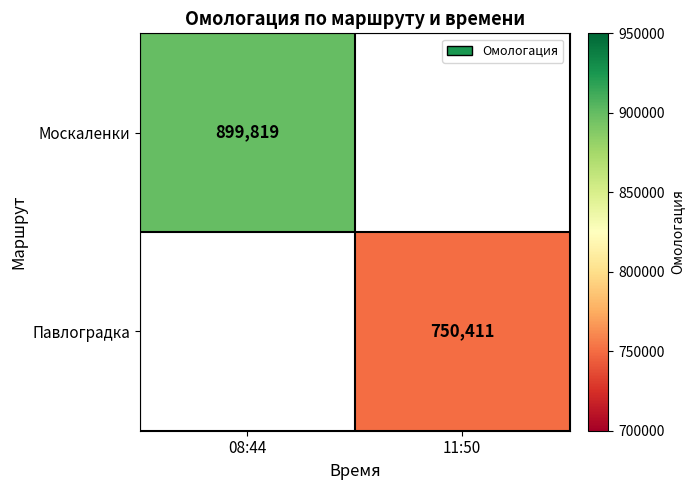

The value of Павлоградка at 11:50 is 750411. True or false?

True